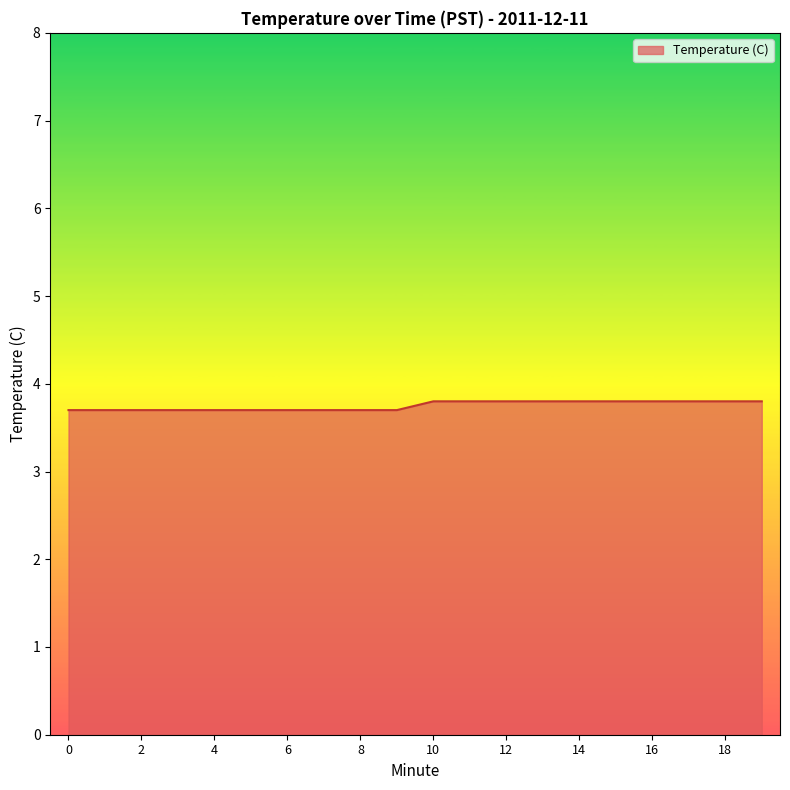

What is the smallest value displayed?

3.7